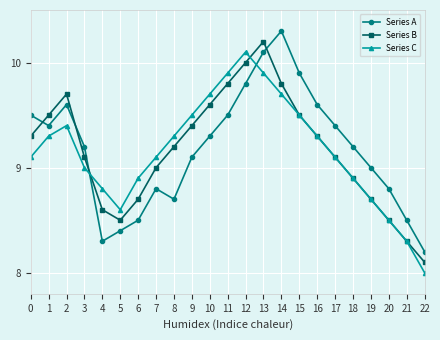

What are all the series names shown in the legend?

Series A, Series B, Series C